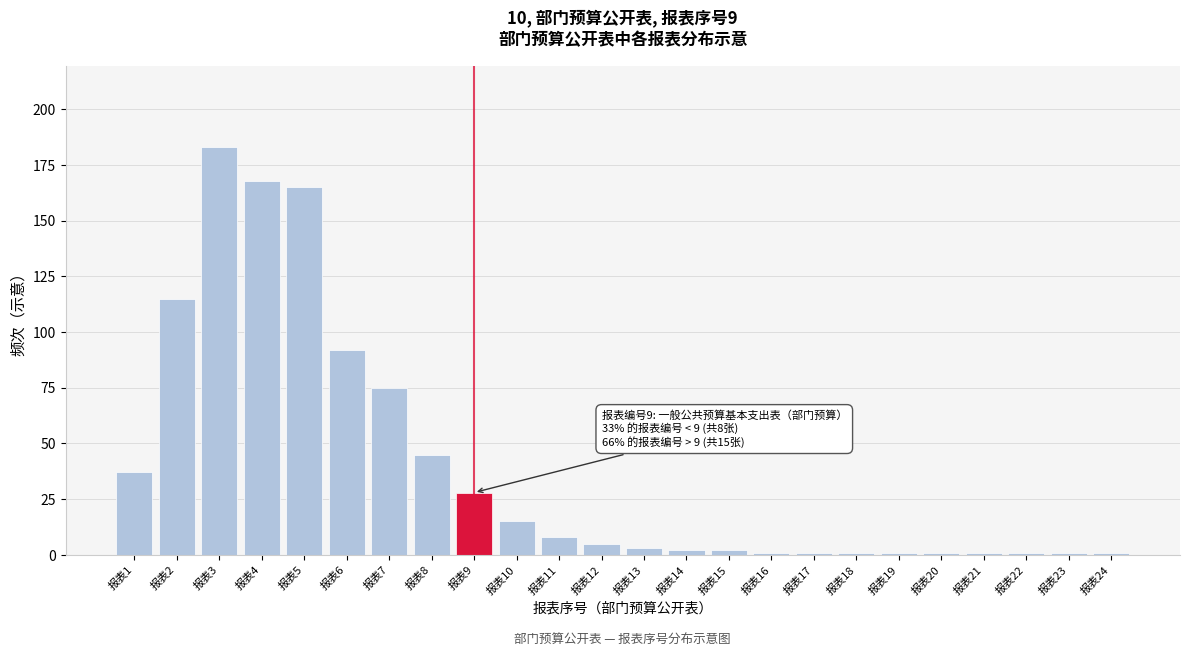

Reading left to right, list all the values displayed in this chart.

报表1=37	报表2=115	报表3=183	报表4=168	报表5=165	报表6=92	报表7=75	报表8=45	报表9=28	报表10=15	报表11=8	报表12=5	报表13=3	报表14=2	报表15=2	报表16=1	报表17=1	报表18=1	报表19=1	报表20=1	报表21=1	报表22=1	报表23=1	报表24=1